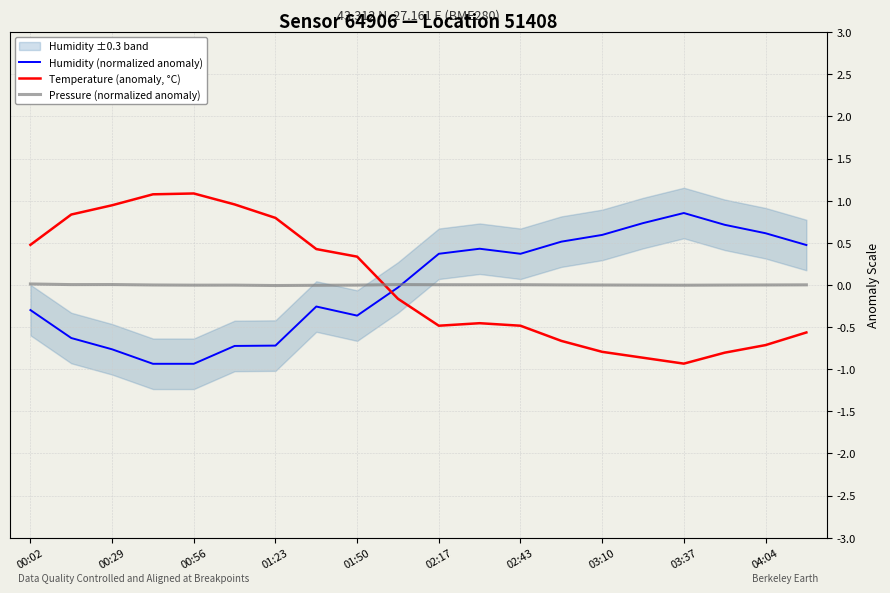

How many times do Humidity (normalized anomaly) and Temperature (anomaly, °C) cross each other?

1